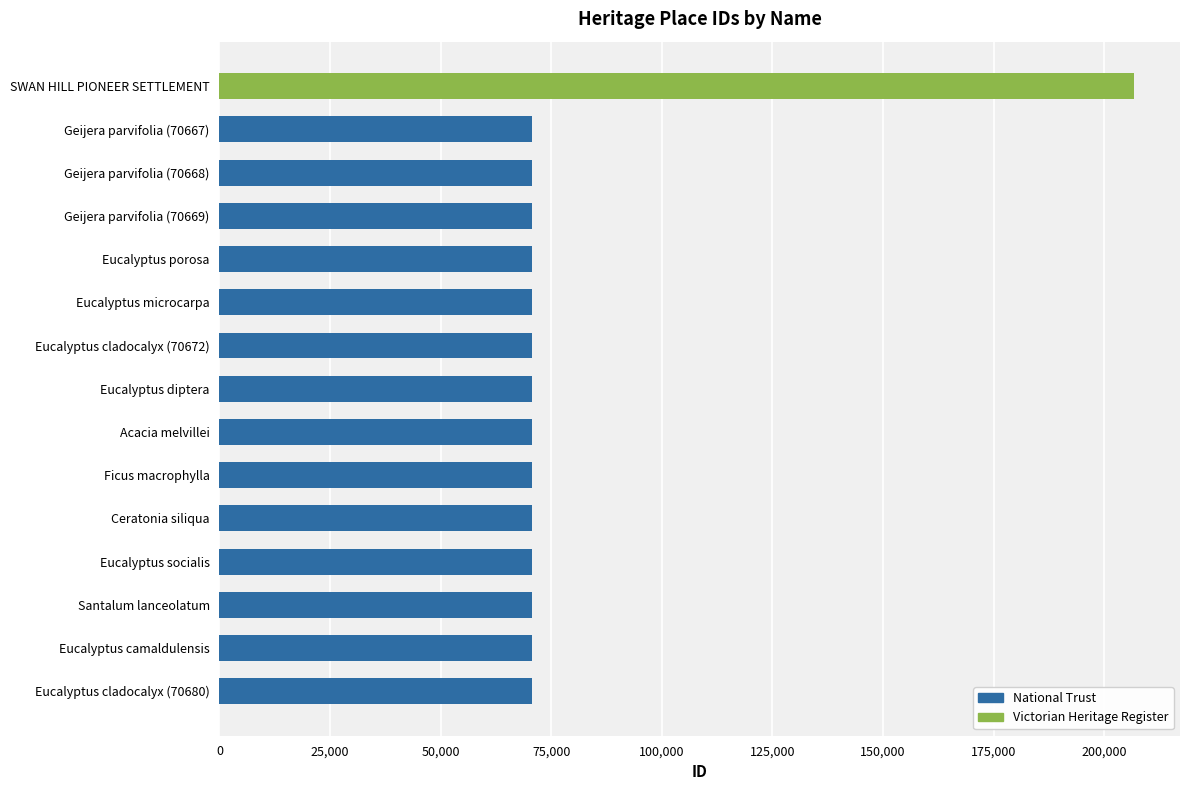

What is the smallest value displayed?

70667